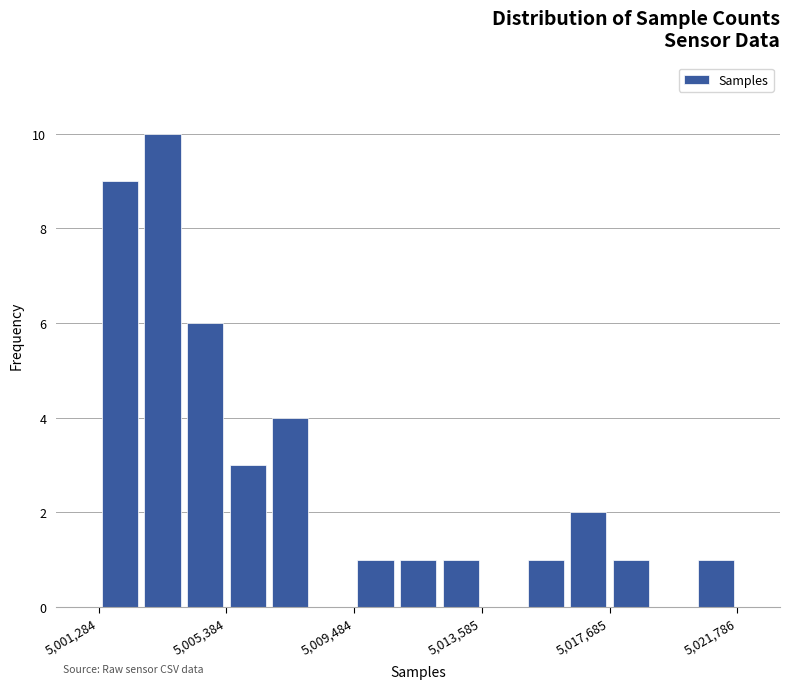

Around what value on the x-axis is the tallest bar? Give the approximate position of its centre, as read against the axis.

5003500